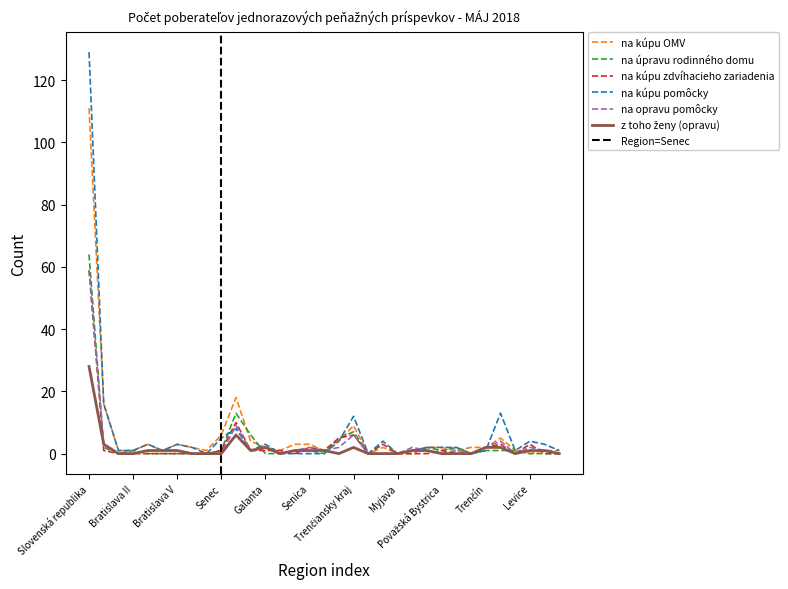

At Skalica, list the series in order from smallest to largest.

na úpravu rodinného domu, na kúpu pomôcky, na kúpu OMV, na kúpu zdvíhacieho zariadenia, na opravu pomôcky, z toho ženy (opravu)